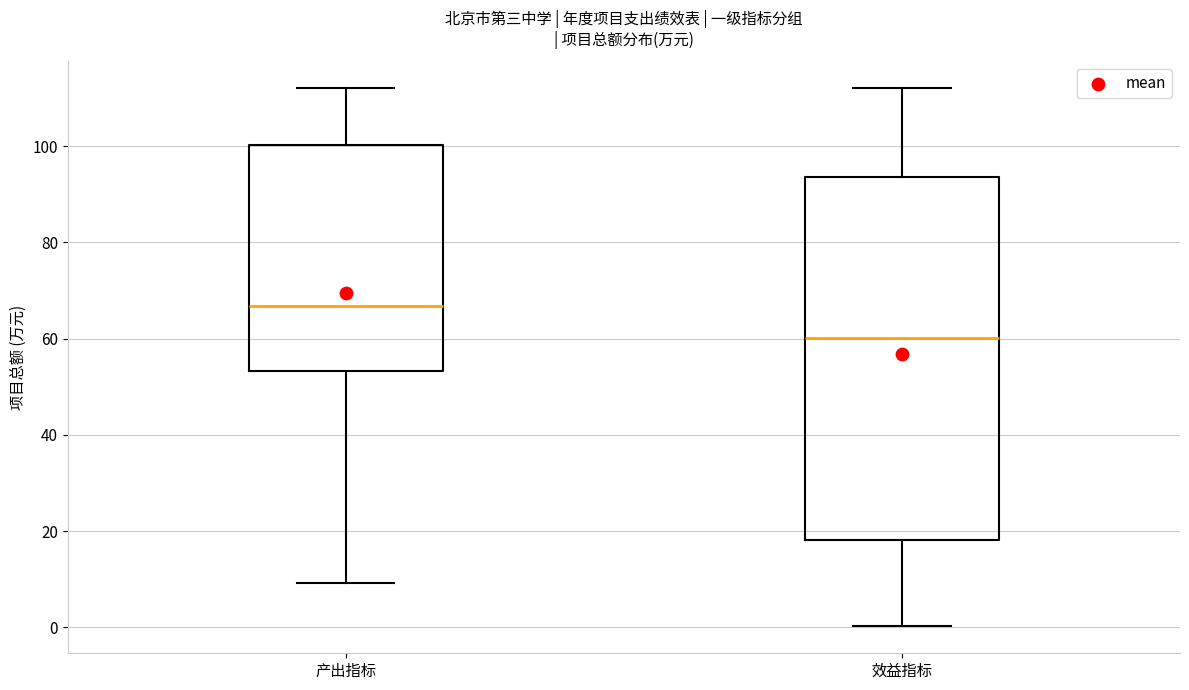

Where does the lower whisker of the box for 效益指标 end on the y-axis? The values are not printed on the chart, so give them approximately, as read against the axis.

0